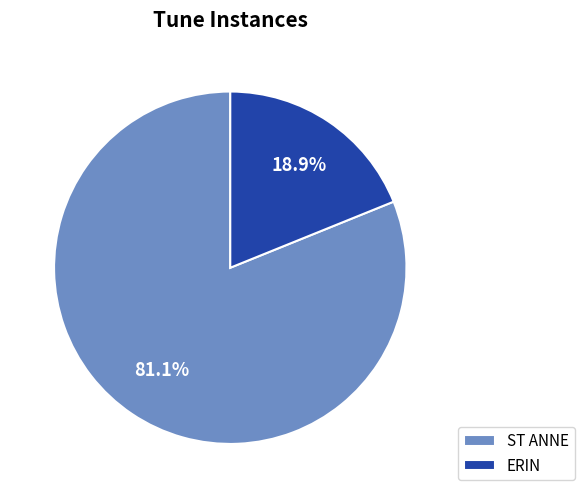

Between ST ANNE and ERIN, which is larger?

ST ANNE